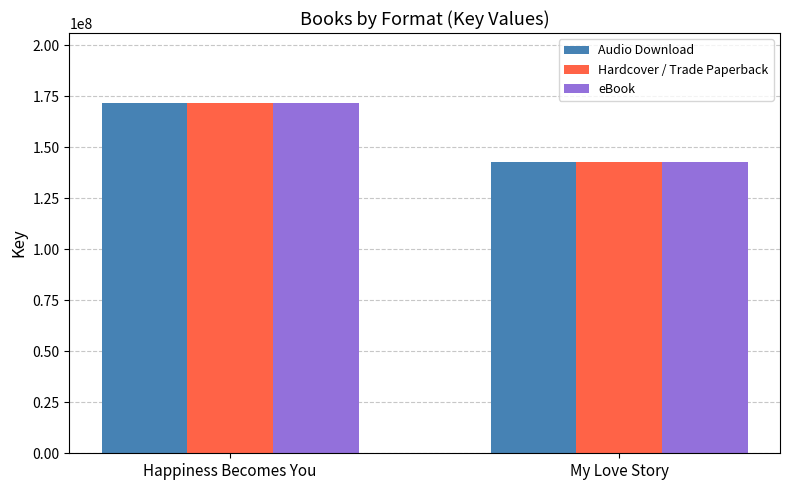

Is the value of Hardcover / Trade Paperback at Happiness Becomes You greater than the value of Audio Download at My Love Story?

Yes